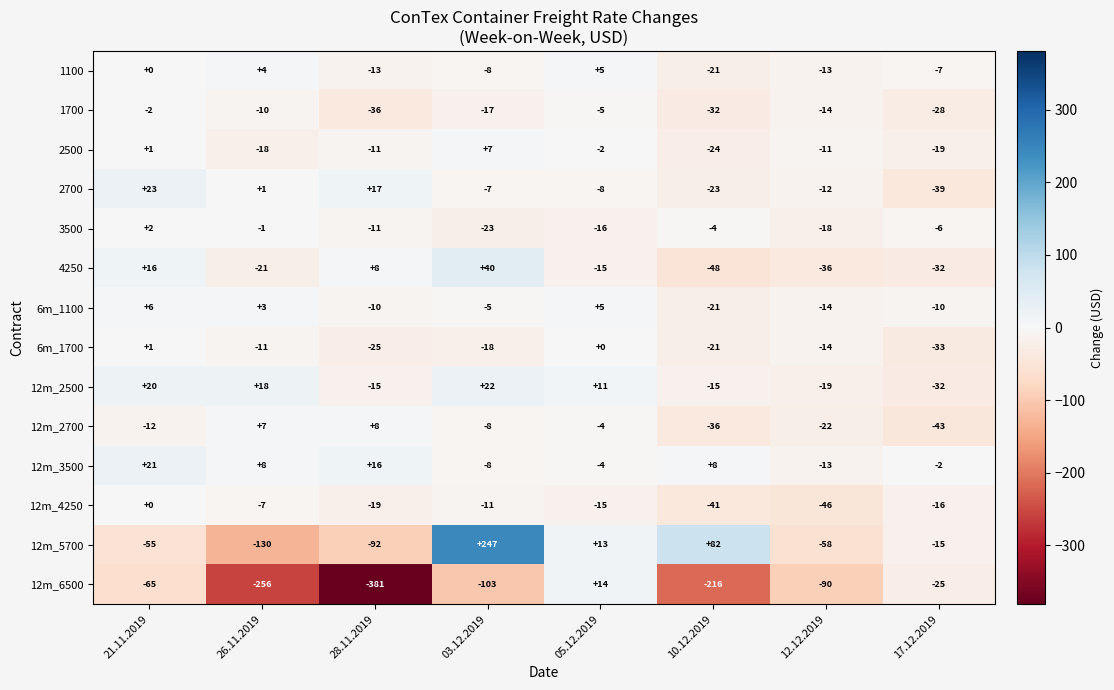

What is the sum of the 3500 values at 26.11.2019 and 12.12.2019?

-19